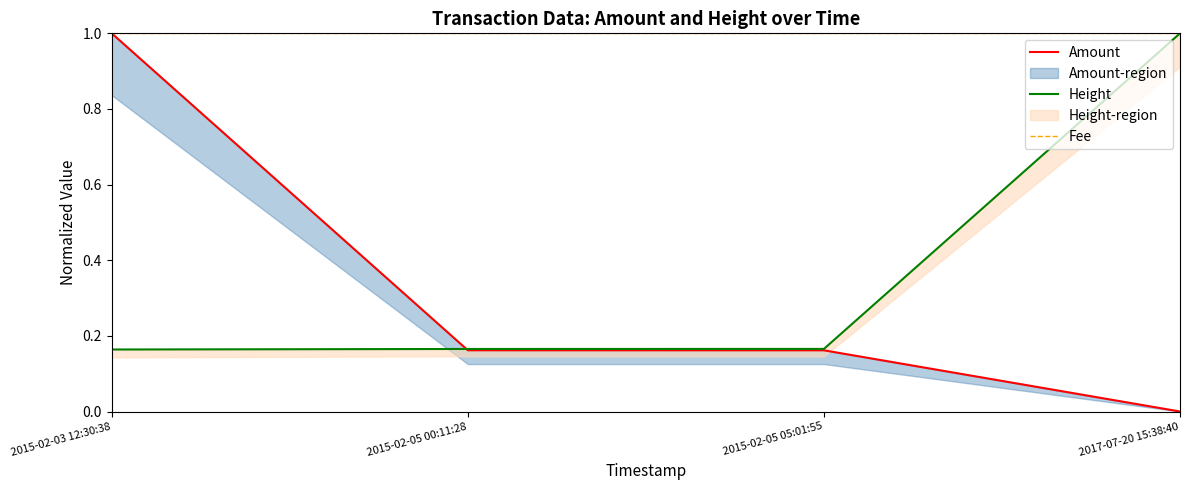

What is the label of the 1st point from the right?

2017-07-20 15:38:40